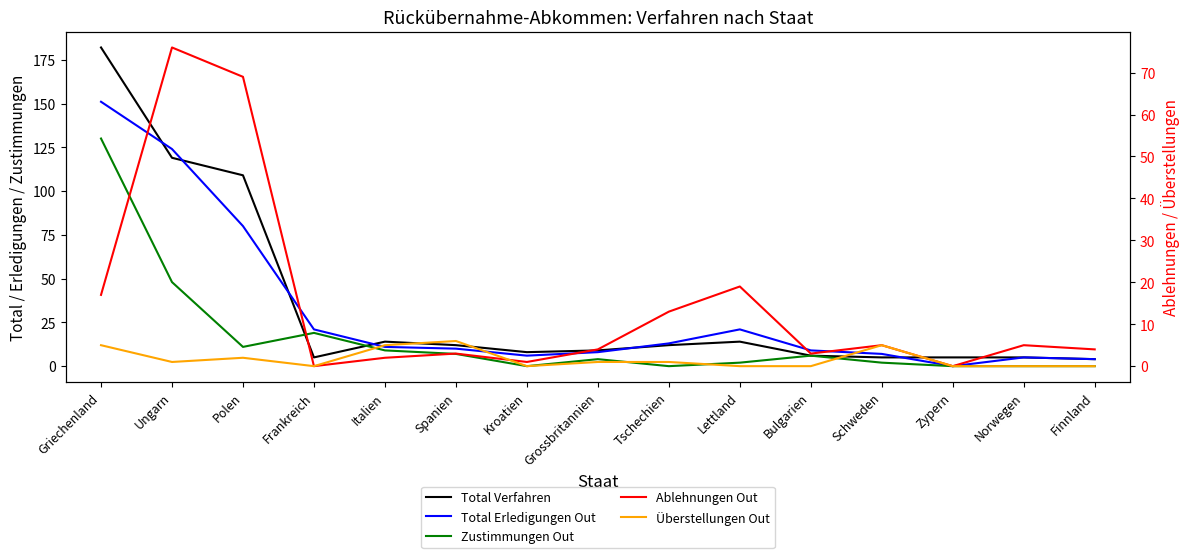

Which series has the largest total across all categories?

Total Verfahren